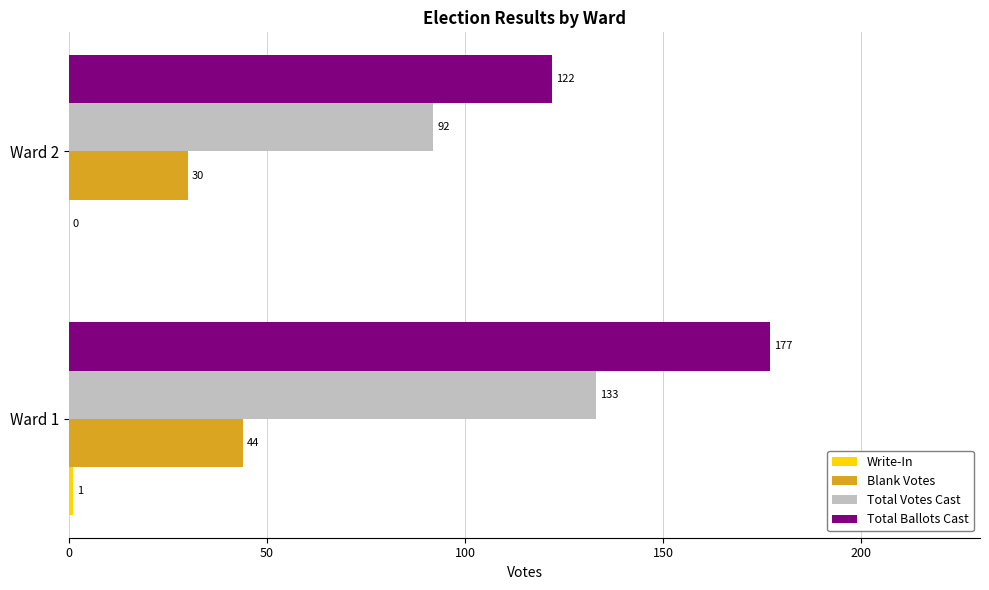

Which series has the largest total across all categories?

Total Ballots Cast